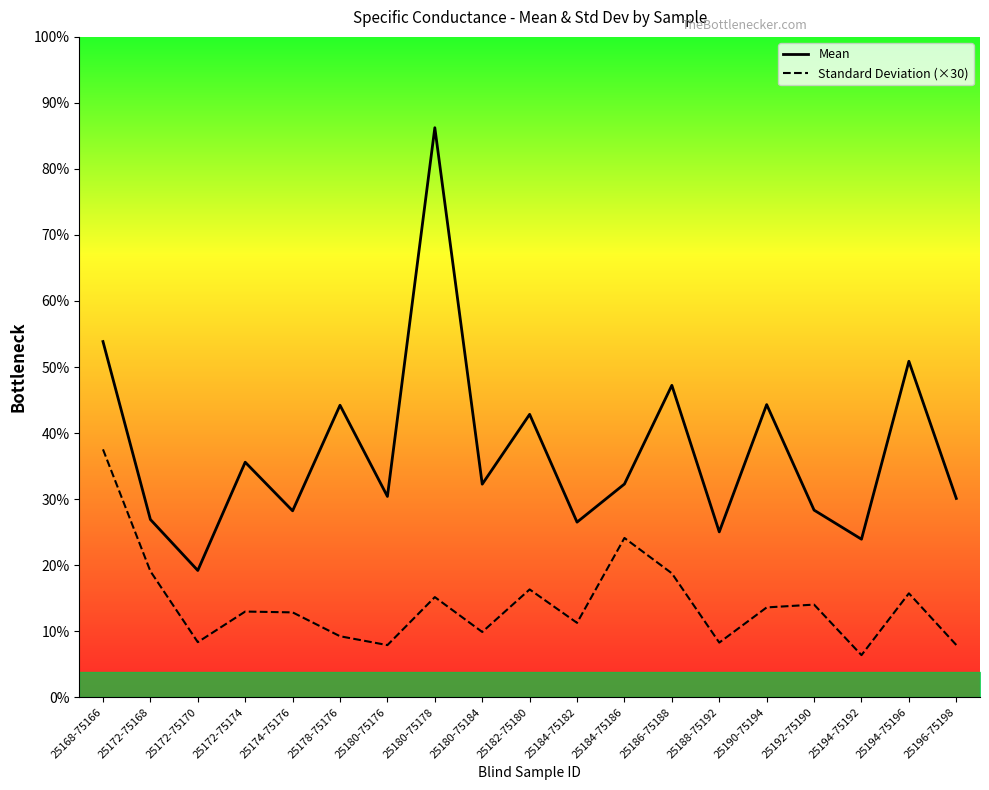

Reading left to right, transcribe all the data shown in this chart.

Mean: 25168-75166=350.1	25172-75168=174.9	25172-75170=124.7	25172-75174=231.3	25174-75176=183.4	25178-75176=287.4	25180-75176=197.6	25180-75178=560.6	25180-75184=209.7	25182-75180=278.4	25184-75182=172.3	25184-75186=209.8	25186-75188=307.0	25188-75192=162.7	25190-75194=288.0	25192-75190=184.1	25194-75192=155.5	25194-75196=330.6	25196-75198=195.6
Standard Deviation (×30): 25168-75166=243.9	25172-75168=124.0	25172-75170=54.1	25172-75174=84.3	25174-75176=83.5	25178-75176=60.0	25180-75176=51.2	25180-75178=98.5	25180-75184=64.2	25182-75180=106.1	25184-75182=73.1	25184-75186=156.7	25186-75188=121.9	25188-75192=53.7	25190-75194=88.3	25192-75190=91.1	25194-75192=41.4	25194-75196=102.2	25196-75198=51.4